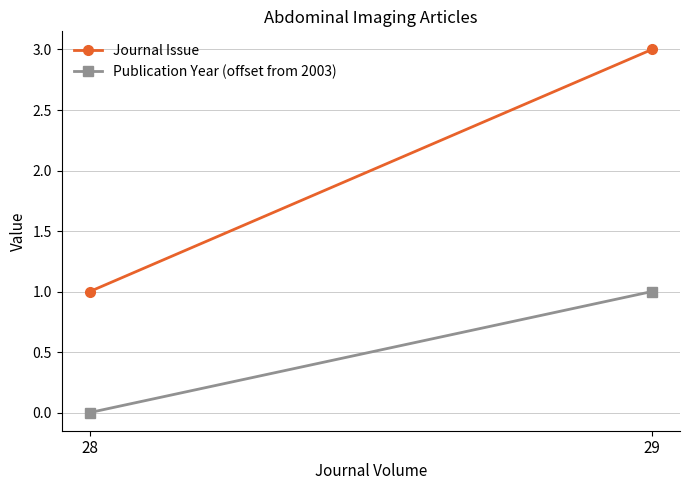

Reading left to right, transcribe all the data shown in this chart.

Journal Issue: 28=1	29=3
Publication Year (offset from 2003): 28=0	29=1